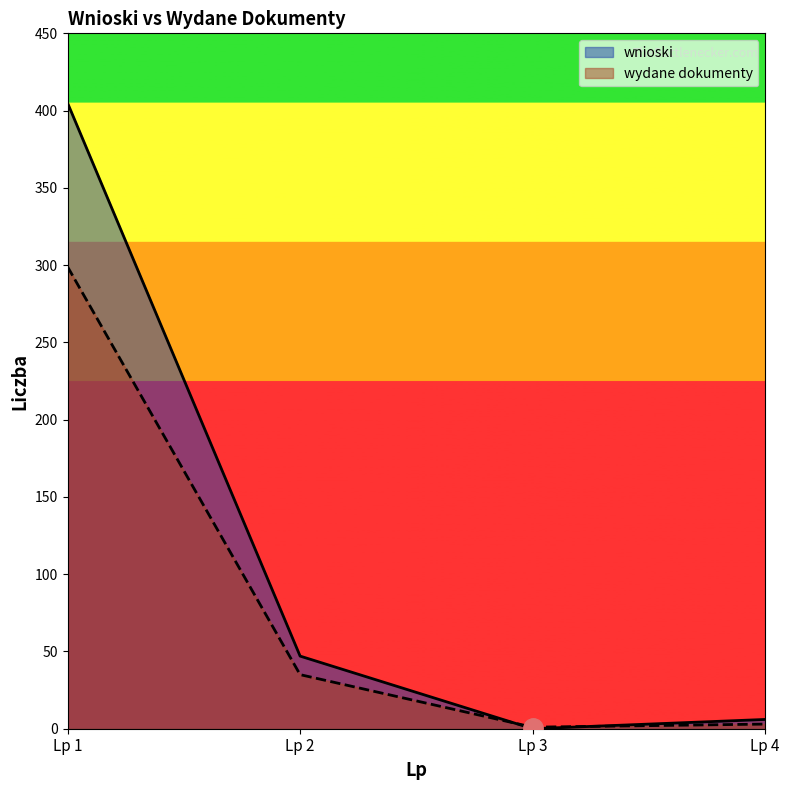

What are all the series names shown in the legend?

wnioski, wydane dokumenty